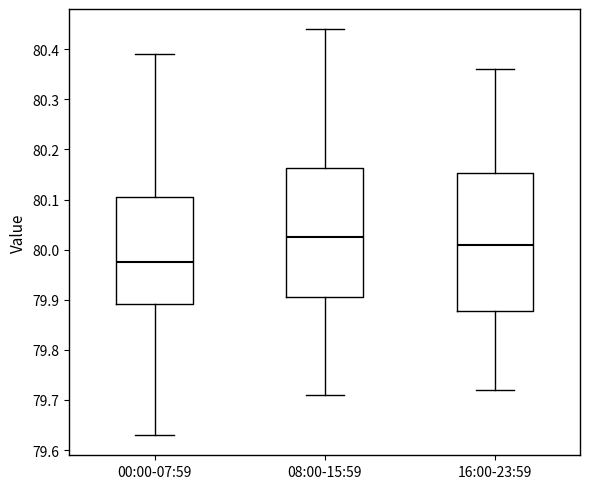

Which box is the tallest, from its lower edge to its upper edge?

16:00-23:59